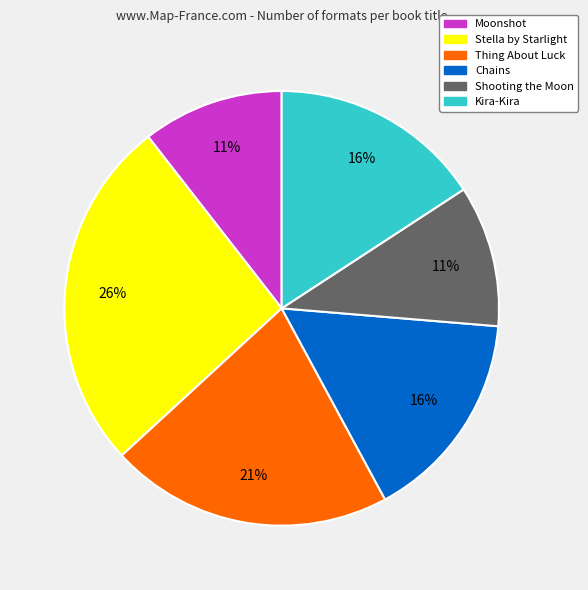

Which slice is the largest?

Stella by Starlight